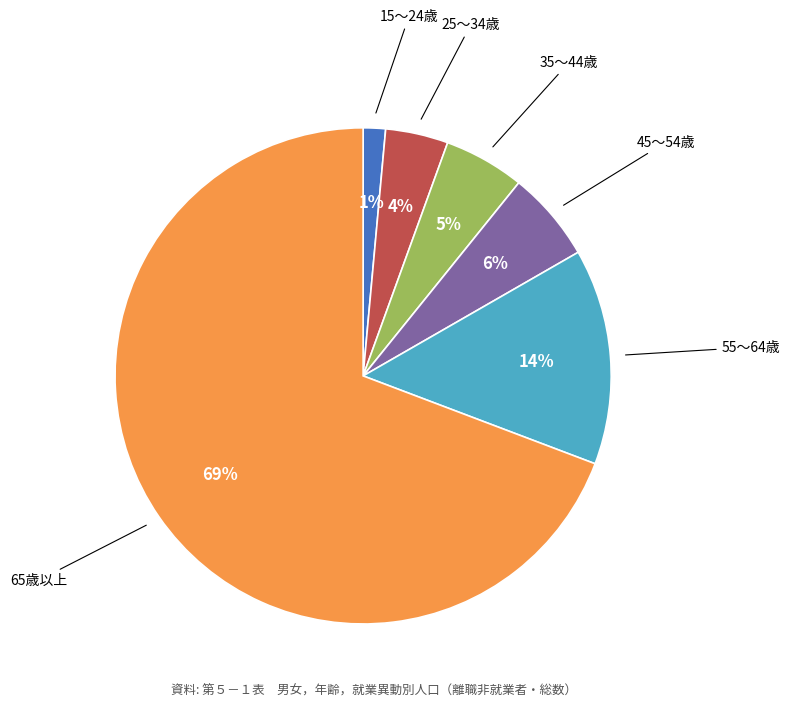

Is there a majority slice in this chart?

Yes